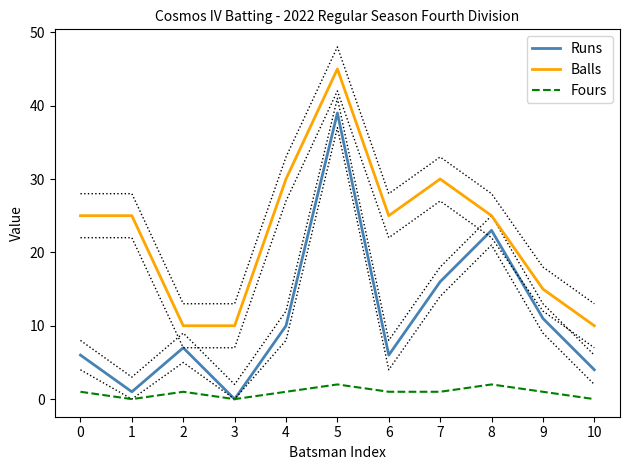

True or false: Balls and Runs cross at least once.

False